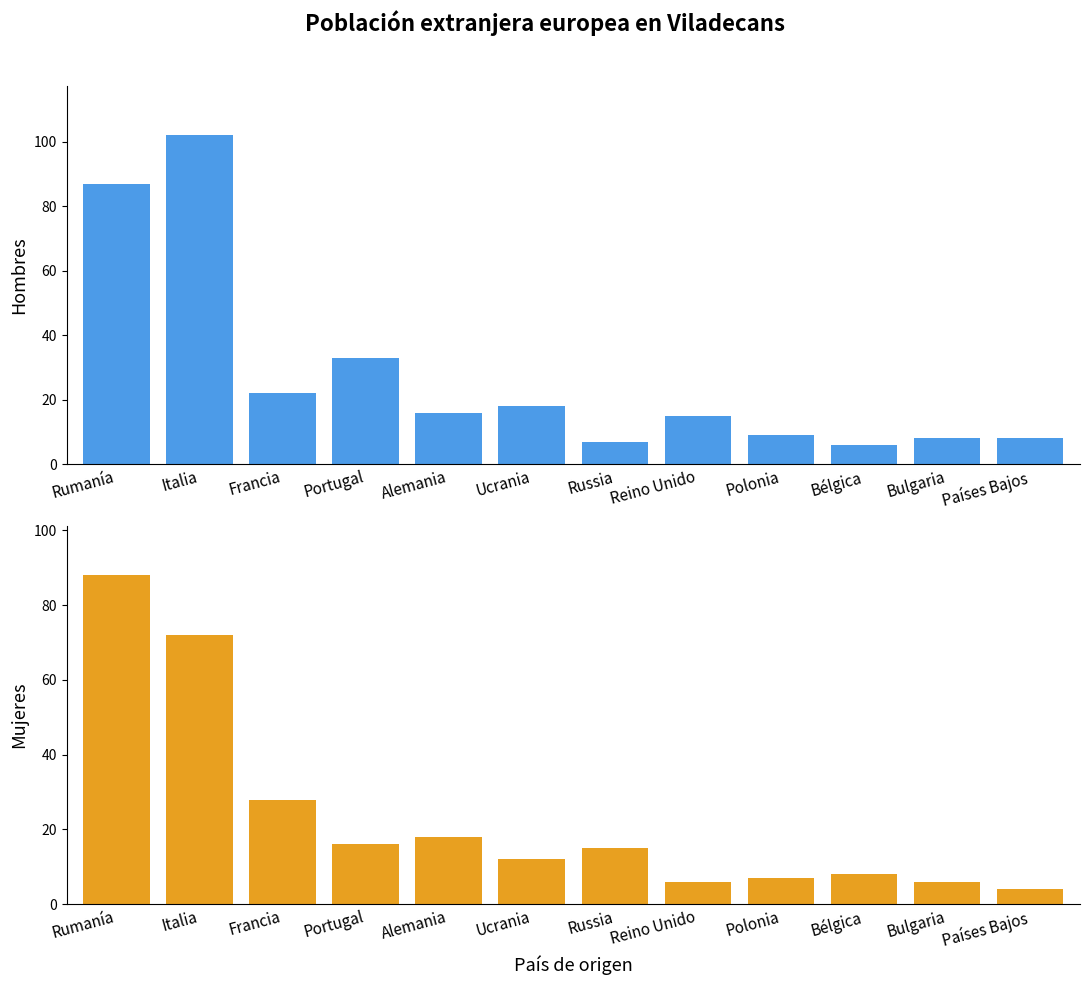

What is the value of the Mujeres bar at the 11th from the left?

6